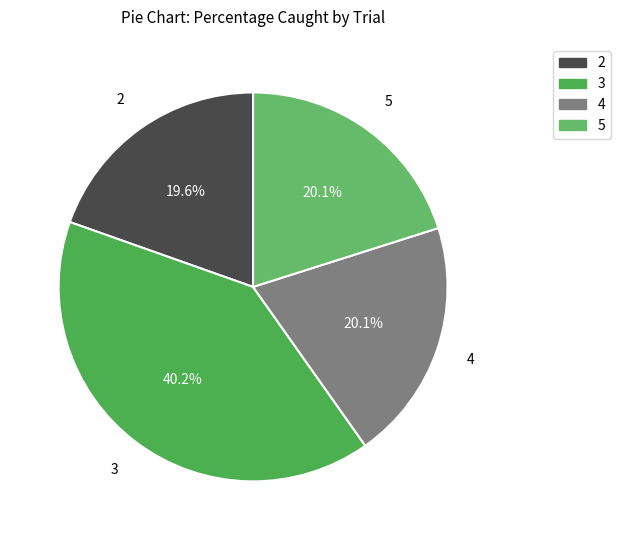

What percentage is the 2 slice, to the nearest percent?

20%